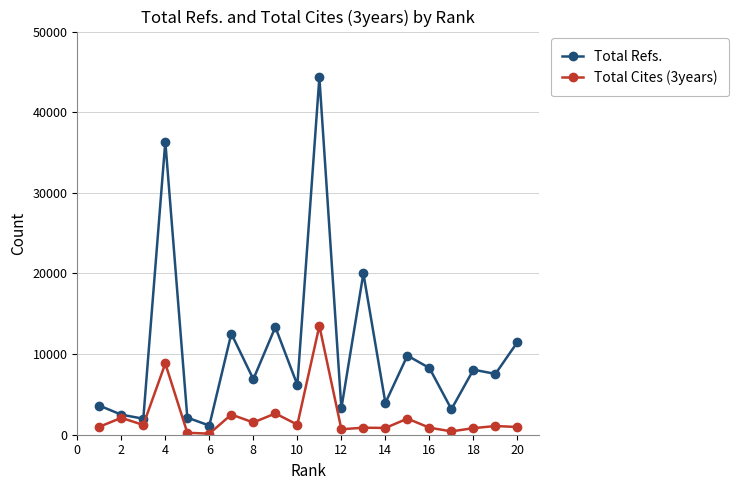

Which series has the largest total across all categories?

Total Refs.